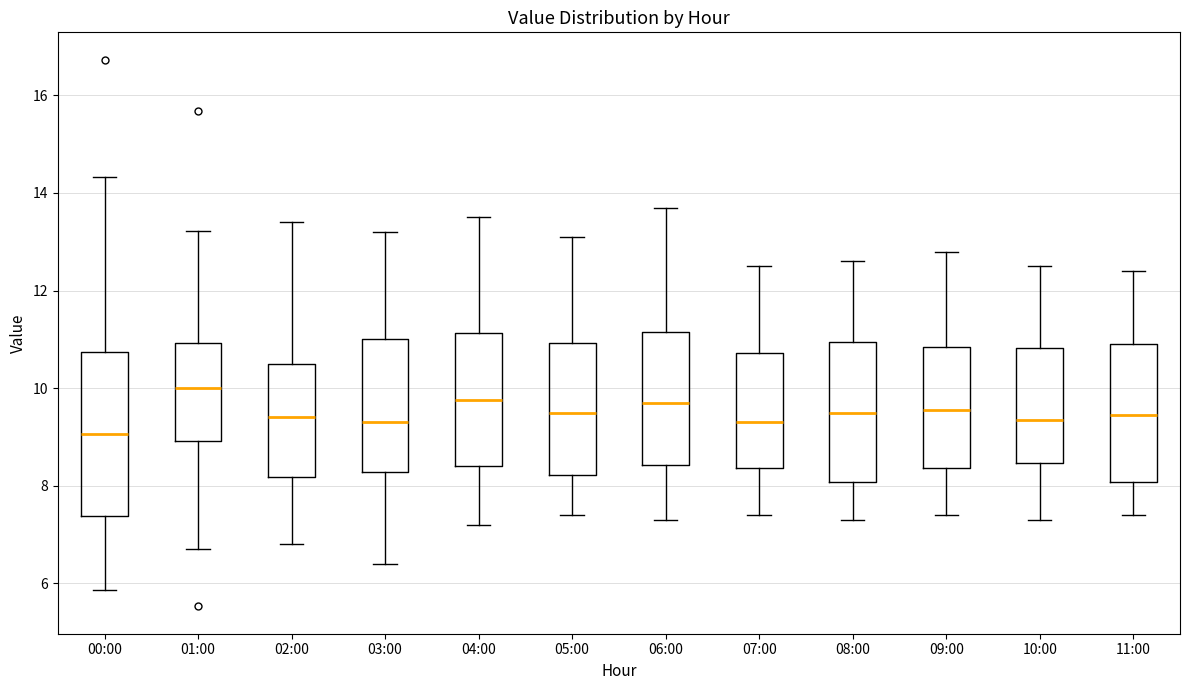

Which box is the tallest, from its lower edge to its upper edge?

00:00